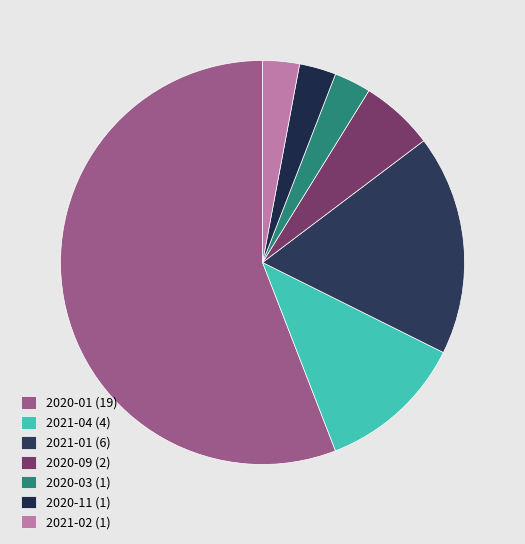

To the nearest percent, what is the average slice percentage?

14%